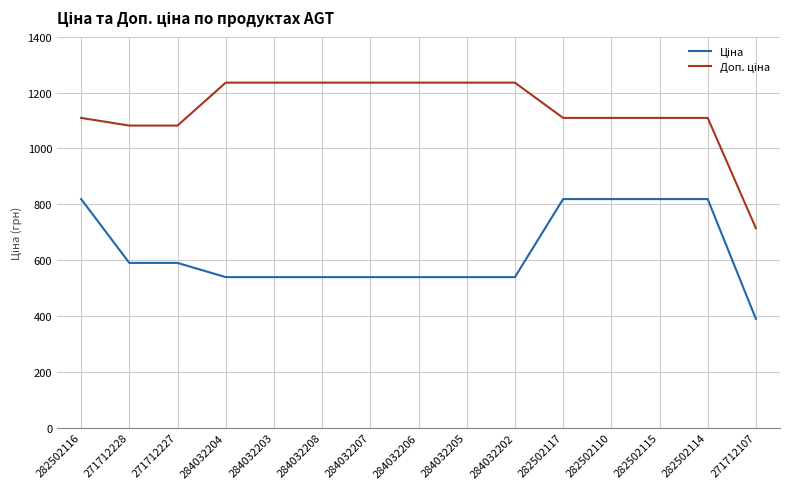

What is the difference between the highest and lowest values at 284032202?

696.4